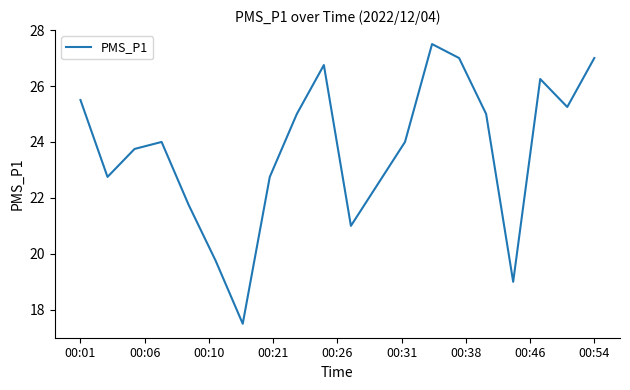

What is the difference between the maximum and minimum values?

10.0